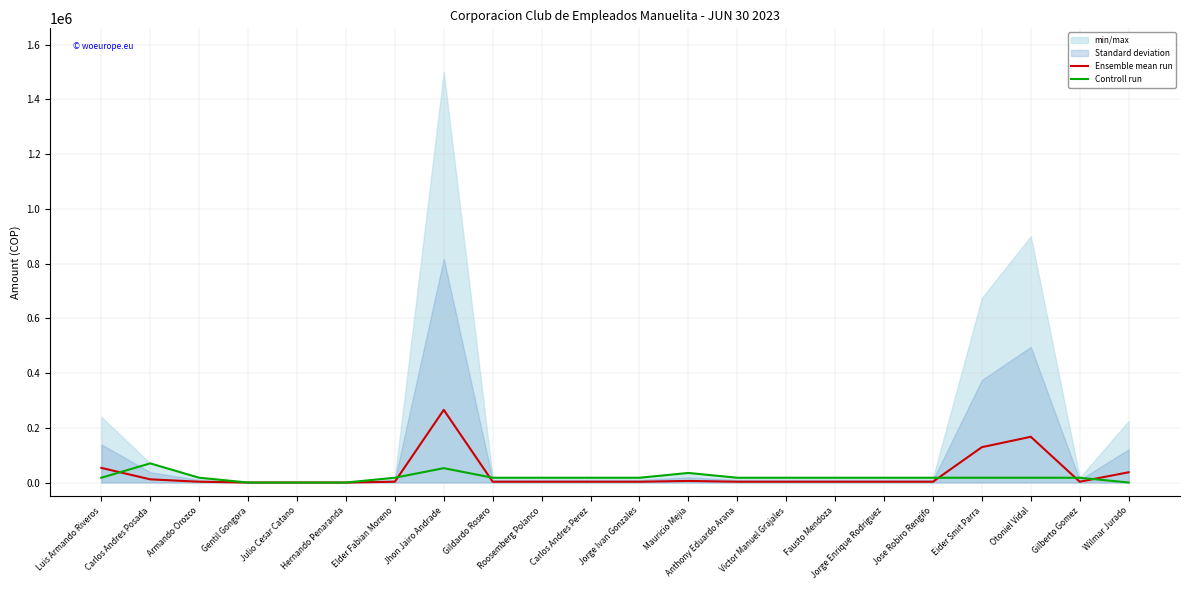

Does the chart display data point markers on the line(s)?

No